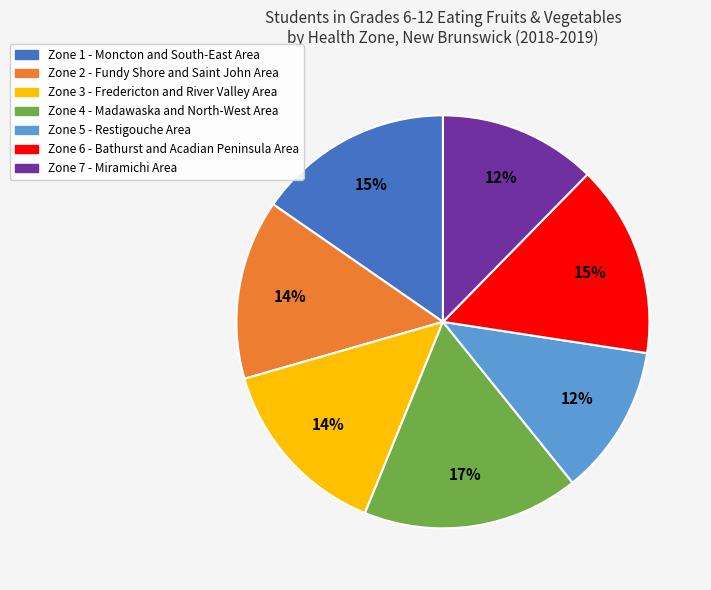

Do Zone 5 - Restigouche Area and Zone 2 - Fundy Shore and Saint John Area together represent more than half of the pie?

No